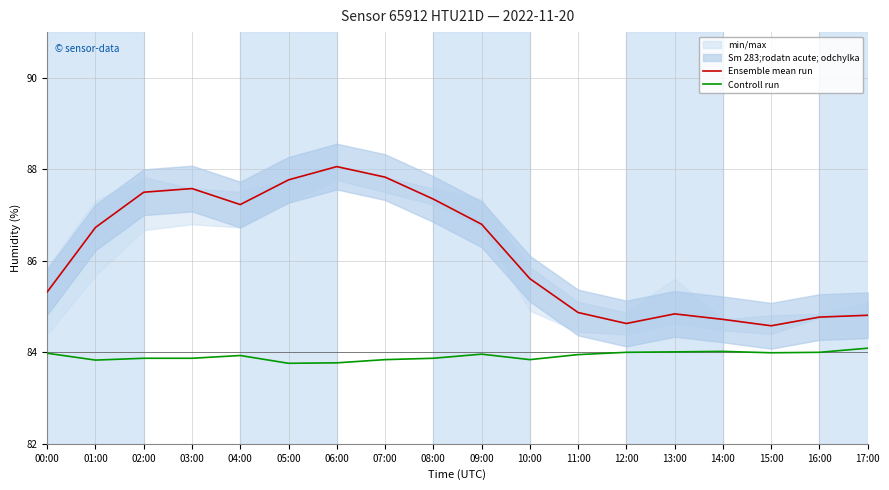

What is the difference between the maximum and minimum values in the Controll run series?

0.3